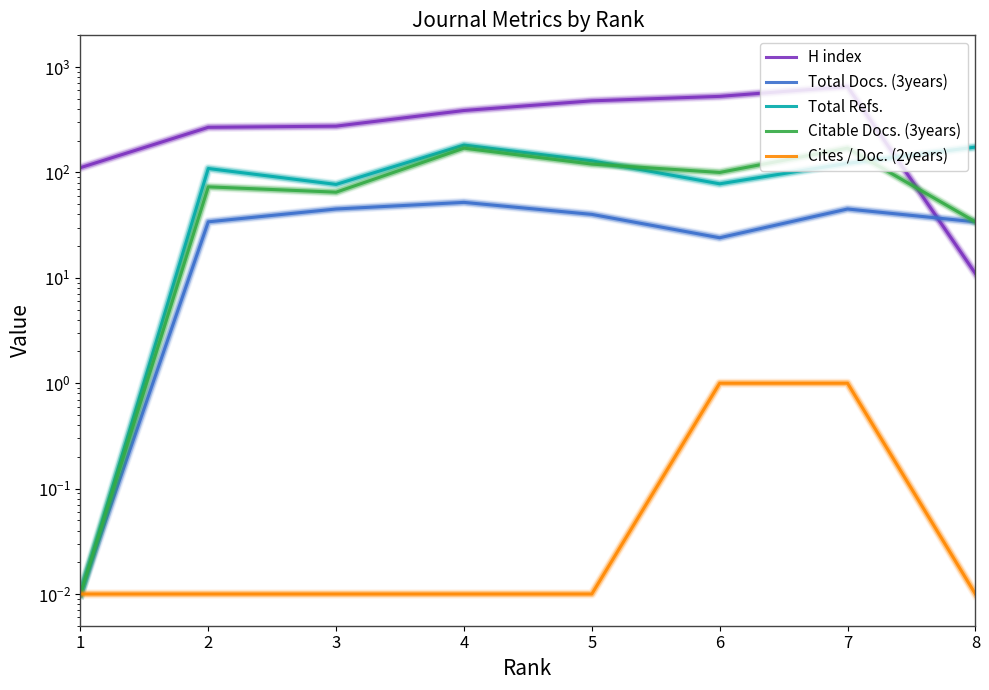

What are all the series names shown in the legend?

H index, Total Docs. (3years), Total Refs., Citable Docs. (3years), Cites / Doc. (2years)